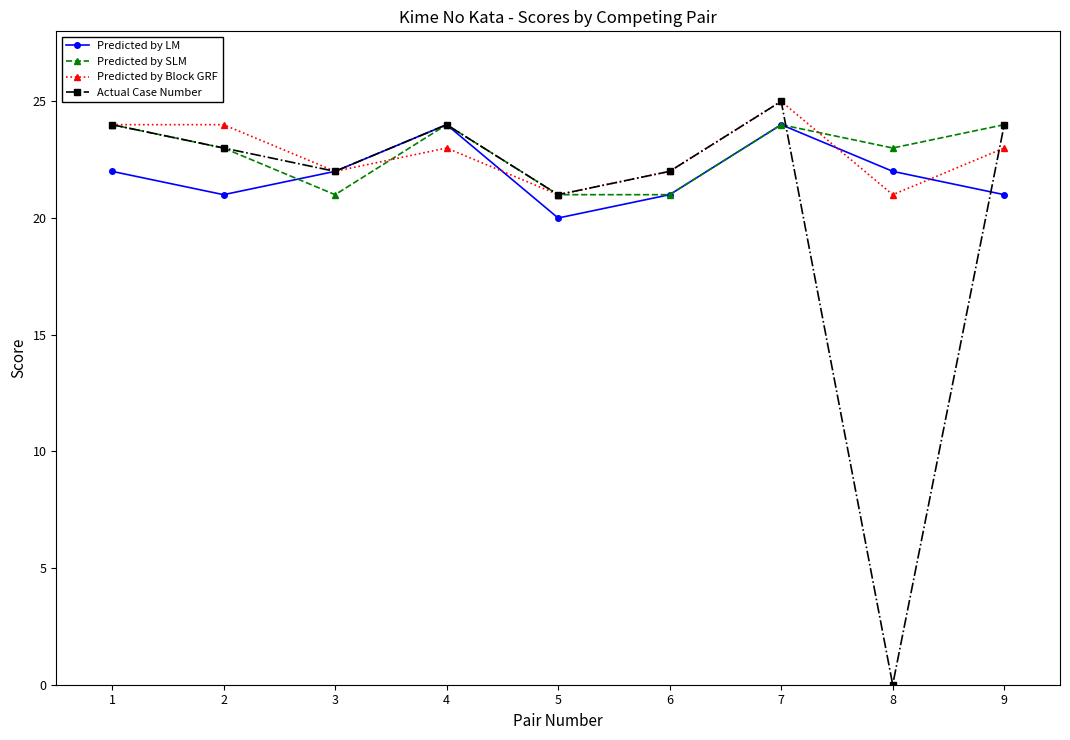

At which label is Actual Case Number closest to 12?

5